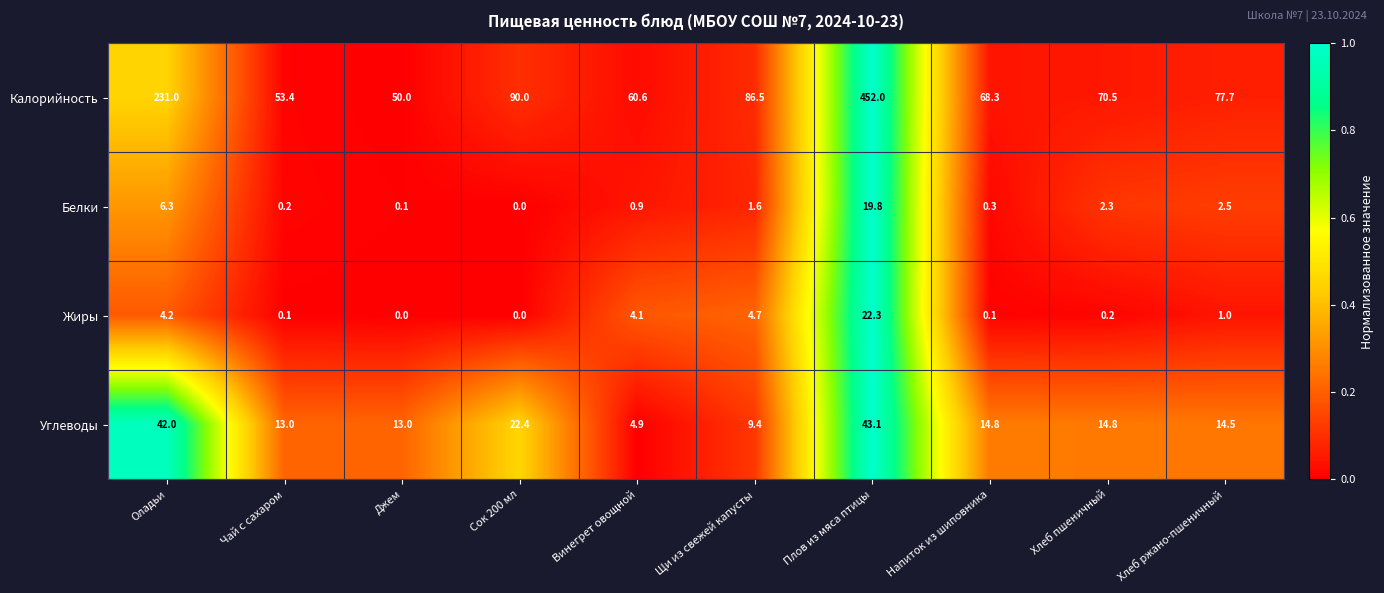

At which label does Белки reach its minimum?

Сок 200 мл